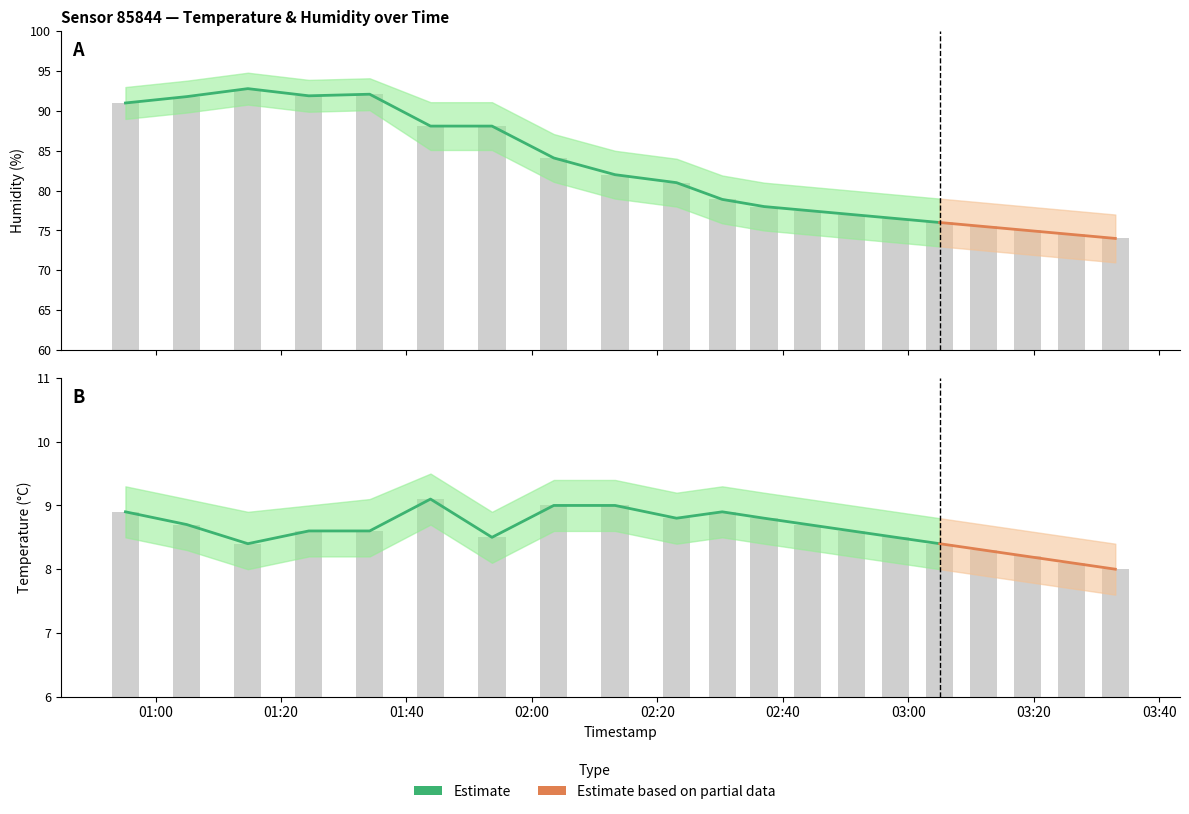

What is the minimum value shown in the chart?

7.6